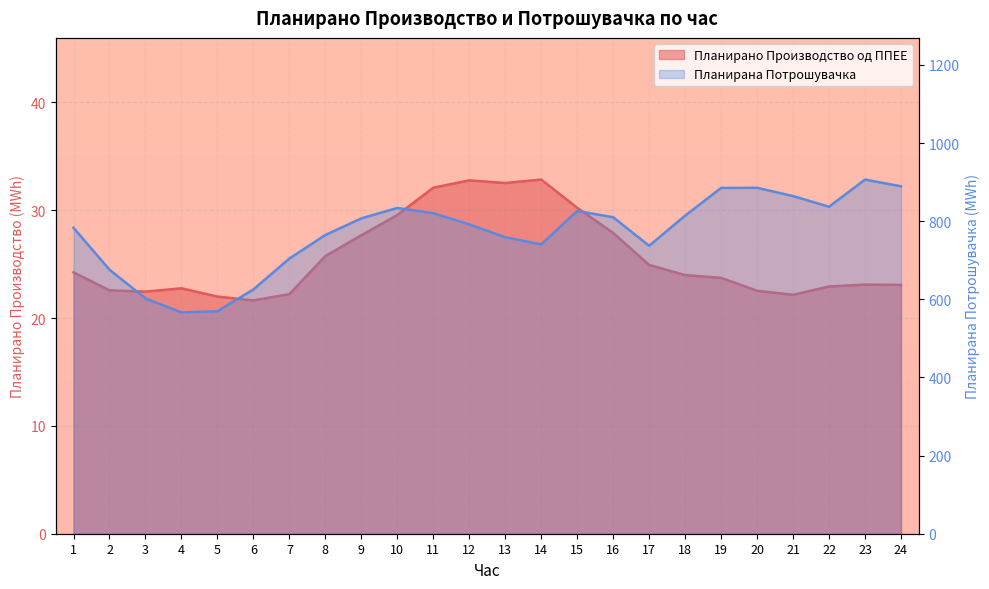

Does the chart display data point markers on the line(s)?

No